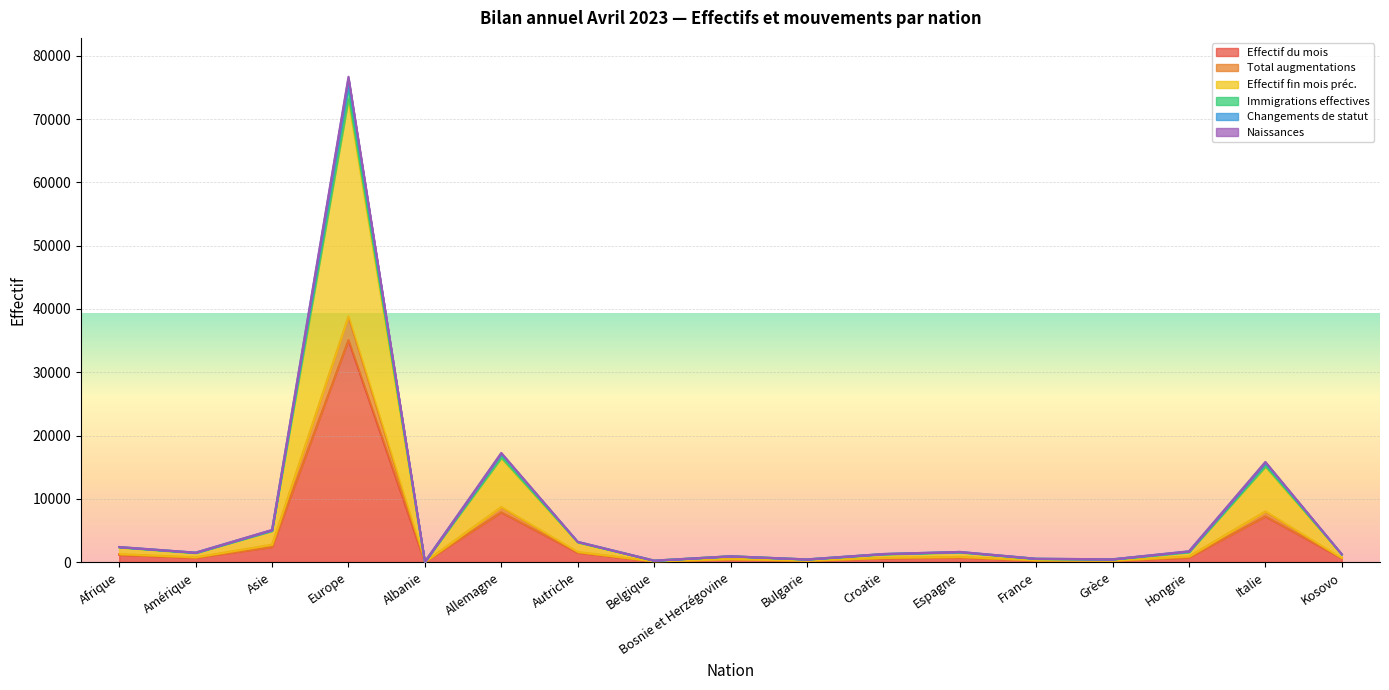

What is the highest value of the Effectif du mois series?

35092